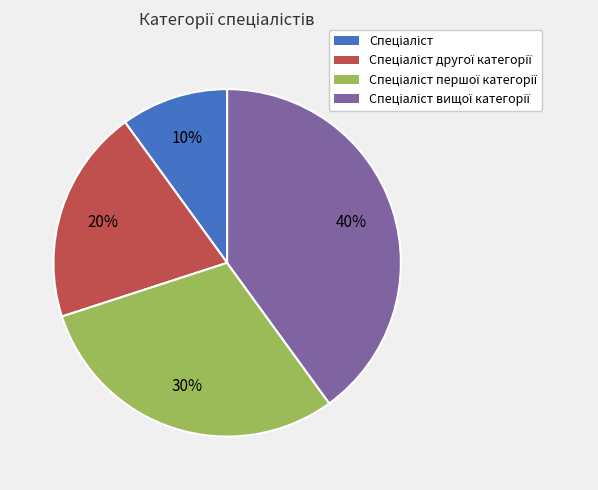

Does any single category account for the majority?

No